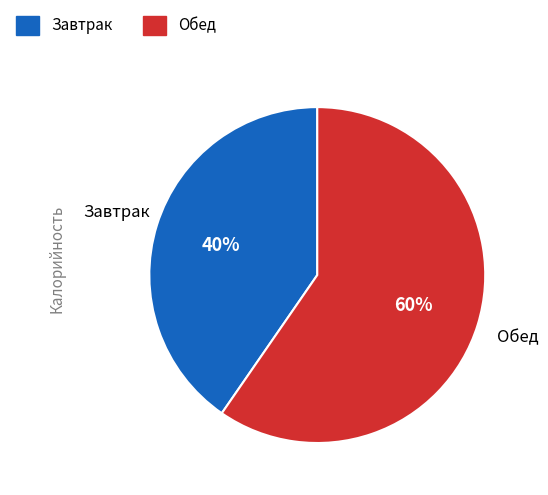

Count the number of slices in the pie.

2